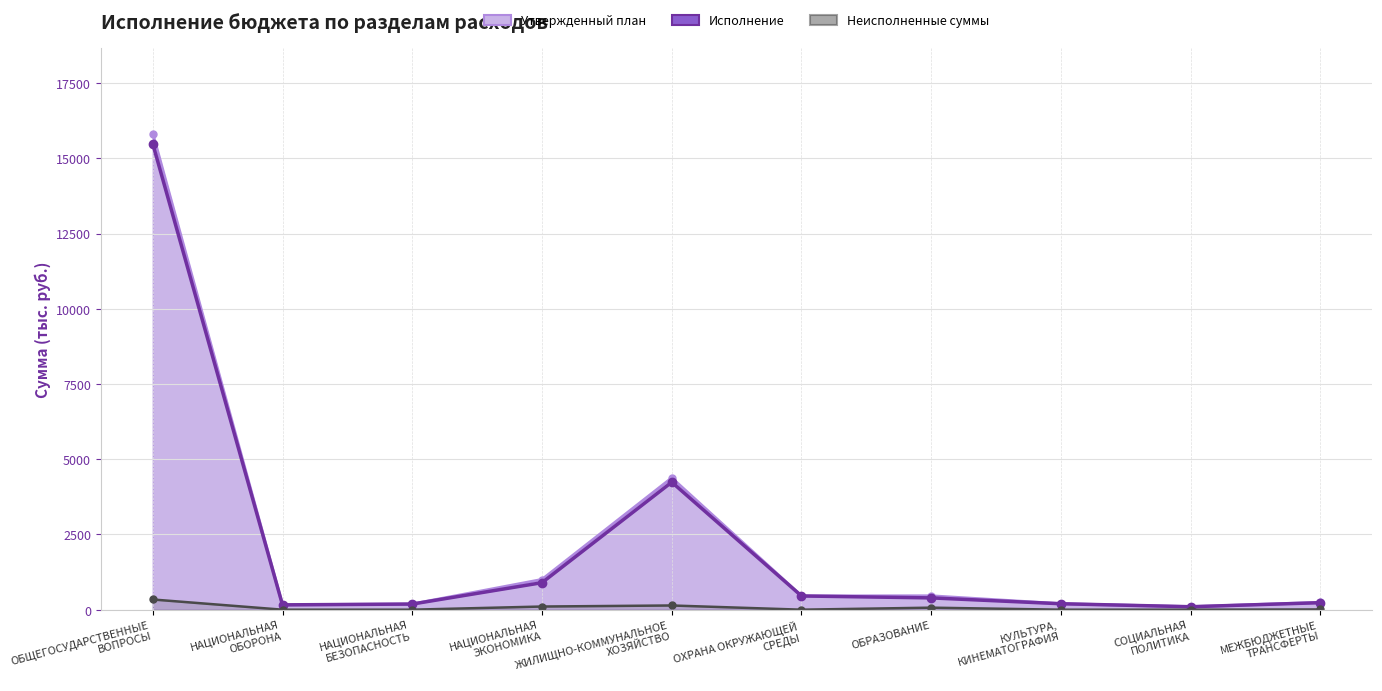

How many lines are shown in the chart?

3